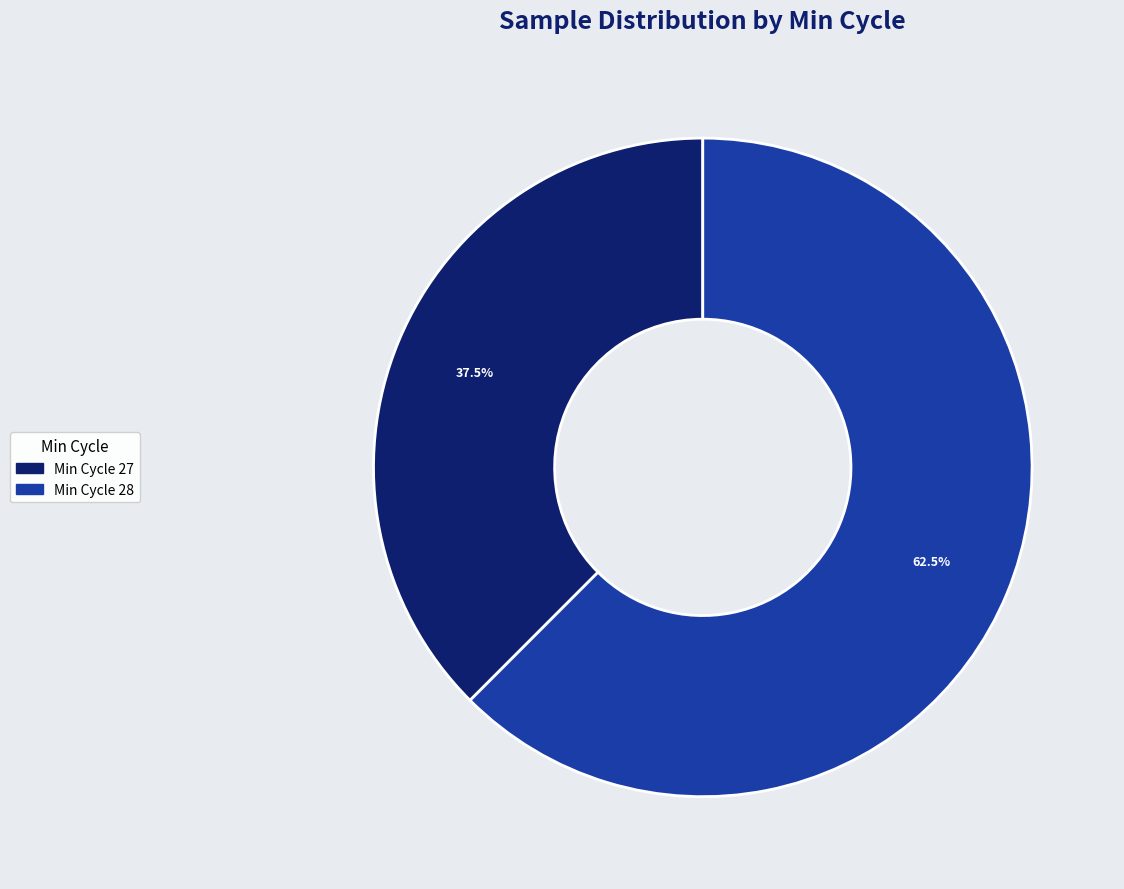

Count the number of slices in the pie.

2